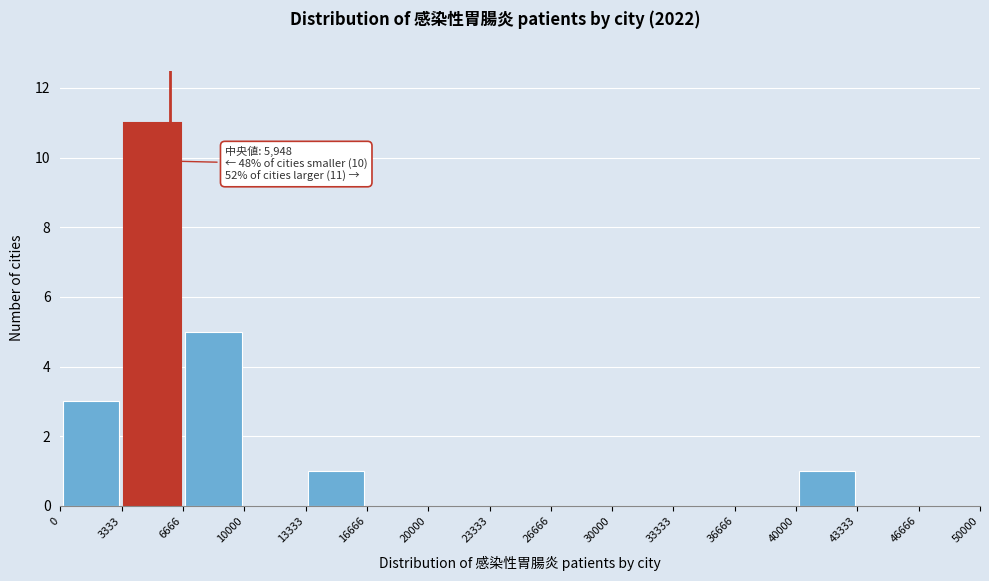

Which range on the x-axis has the tallest bar?

3333 to 6666